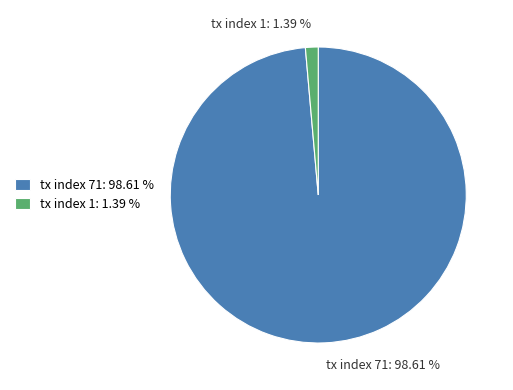

How many segments does this pie chart have?

2